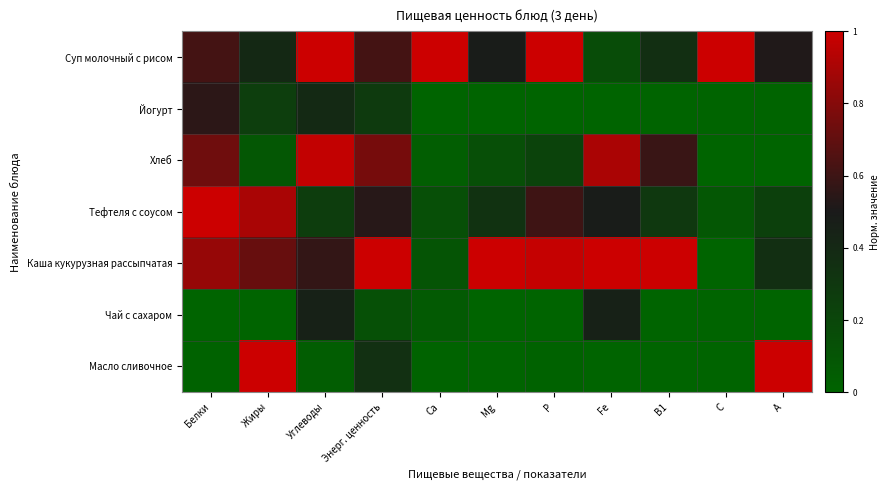

List the series in order of their peak value, lowest first.

Чай с сахаром, Йогурт, Хлеб, Суп молочный с рисом, Тефтеля с соусом, Каша кукурузная рассыпчатая, Масло сливочное